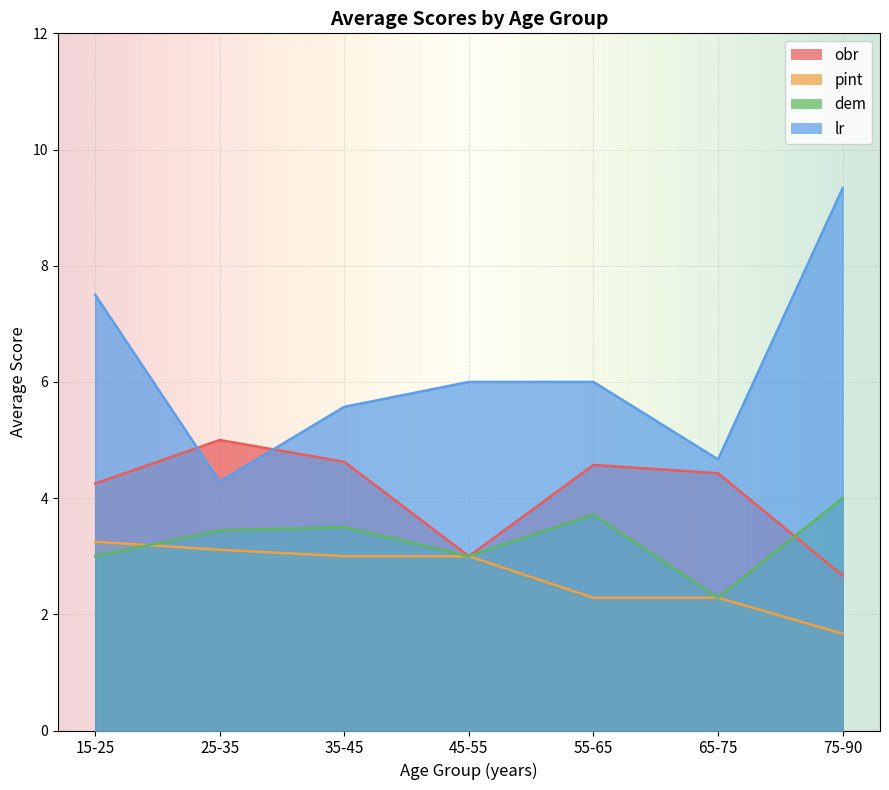

What is the total value across all series at 3?

16.6